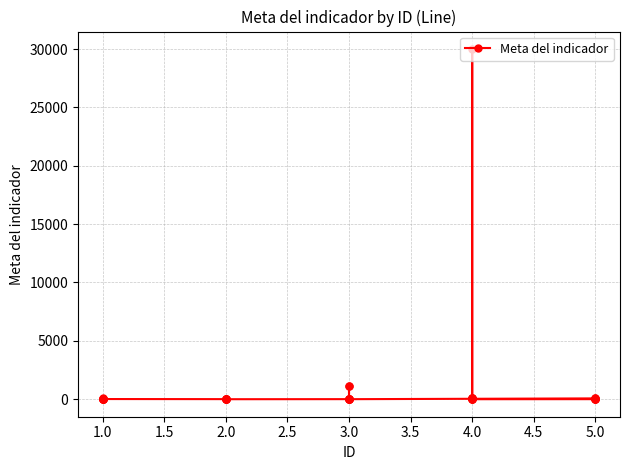

The value at 3.0 is 1663. True or false?

False